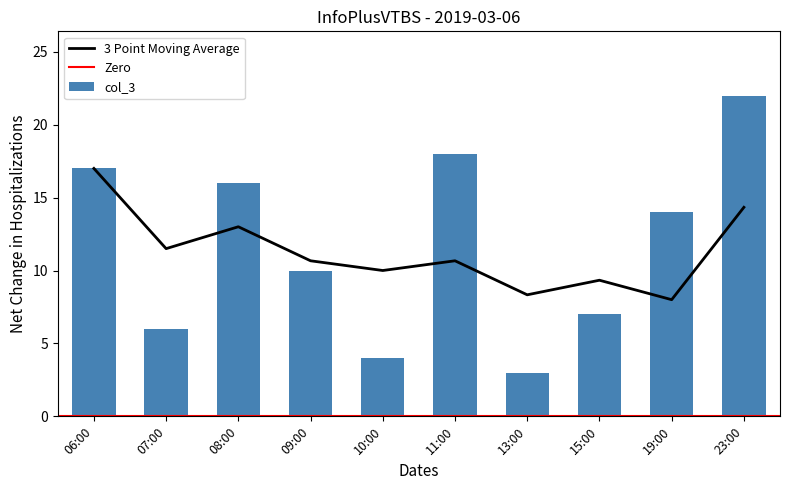

Between 10:00 and 11:00, which is larger?

11:00